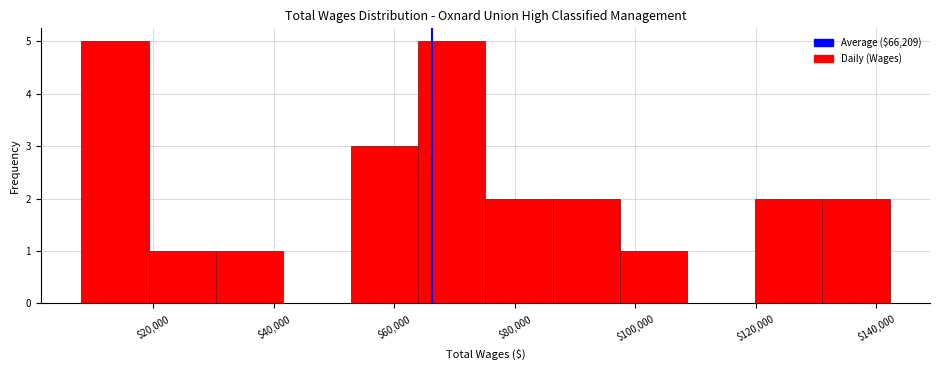

Reading left to right, list every bar in this chart as the range it spans on the x-axis followed by its height. Neither the bar edges nor the heights are printed on the chart, so give them approximately, as read against the axes.

8000 to 20000: 5
20000 to 30000: 1
30000 to 42000: 1
42000 to 52000: 0
52000 to 64000: 3
64000 to 76000: 5
76000 to 86000: 2
86000 to 98000: 2
98000 to 108000: 1
108000 to 120000: 0
120000 to 132000: 2
132000 to 142000: 2